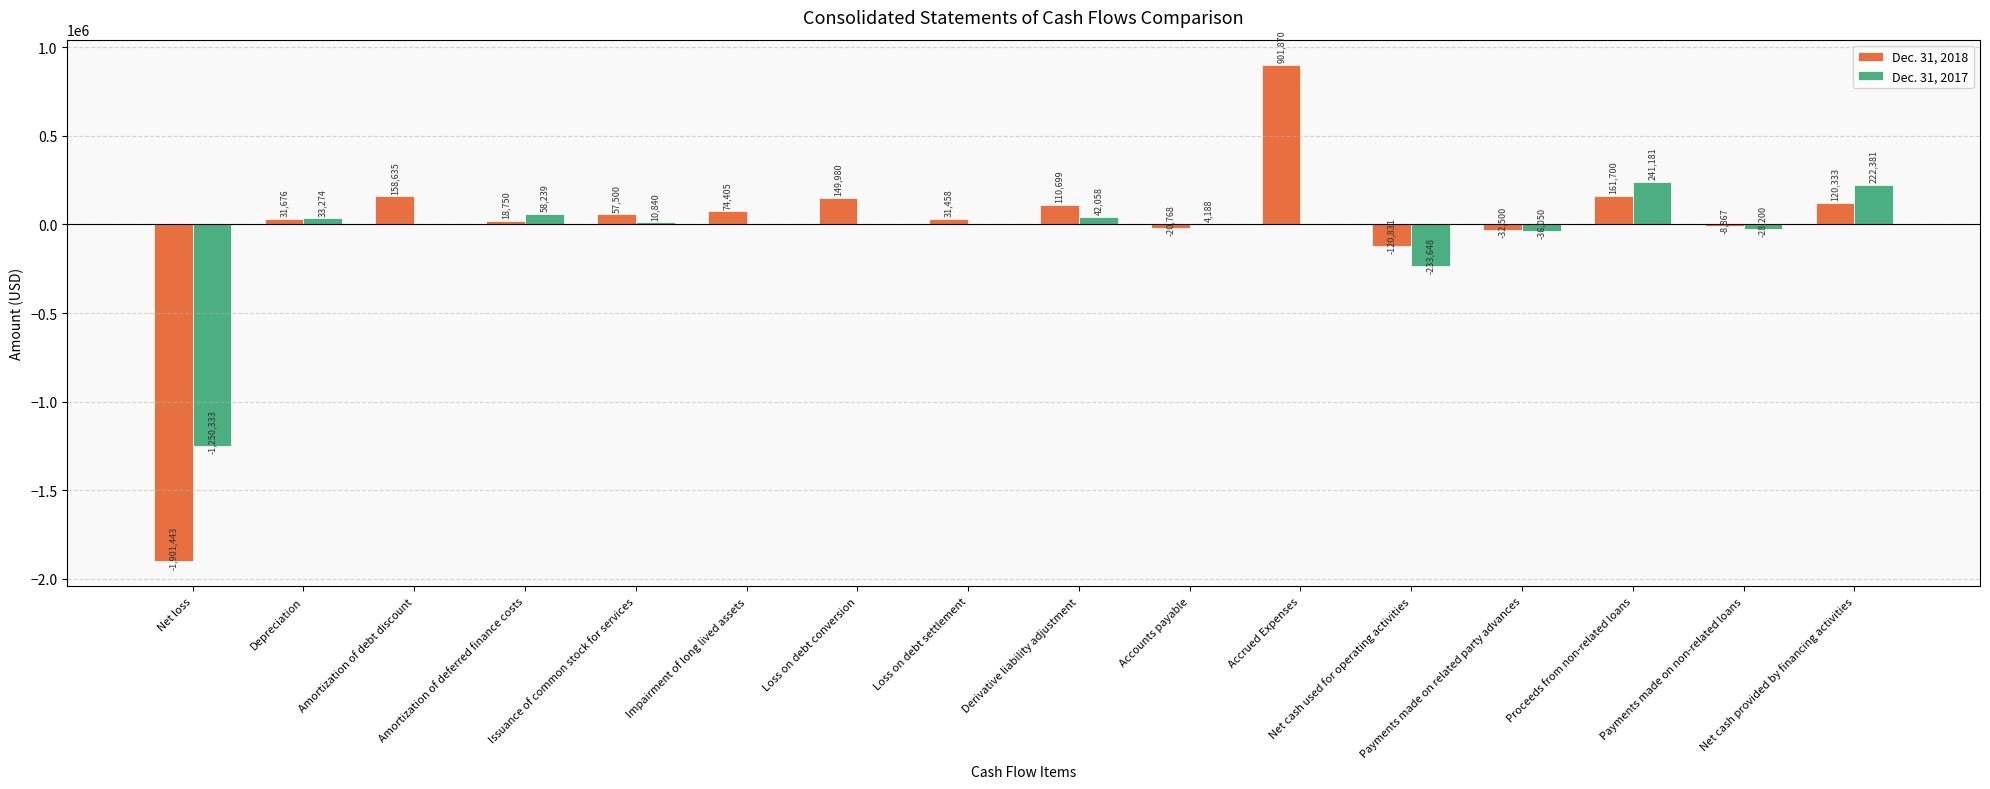

Which series has the largest total across all categories?

Dec. 31, 2018